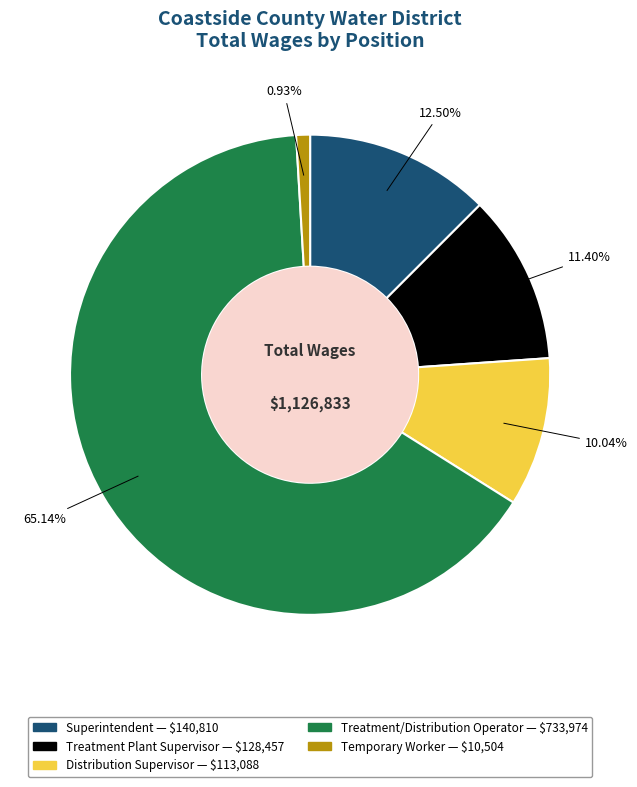

To the nearest percent, what percentage of the pie is Treatment Plant Supervisor?

11%